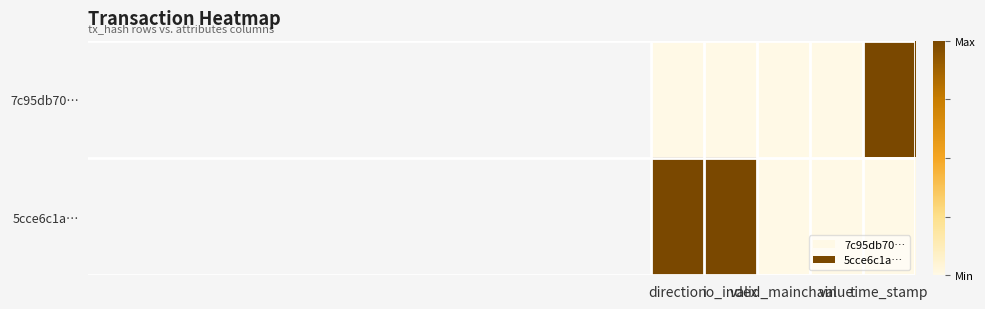

List the series in order of their peak value, highest first.

7c95db70…, 5cce6c1a…